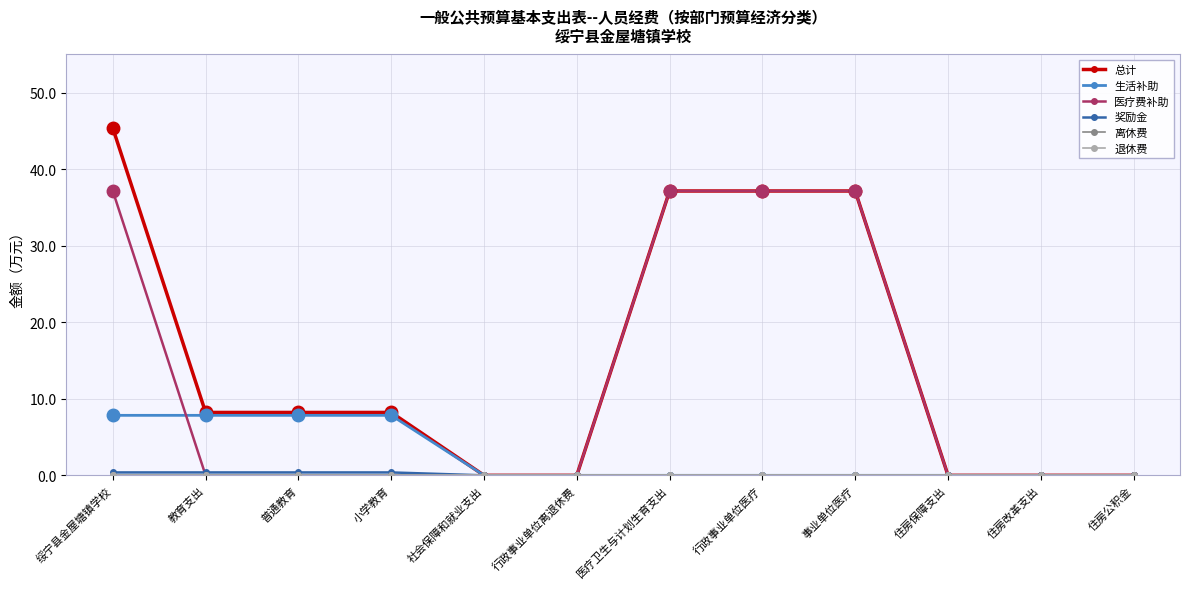

Is this an area chart (filled region under the line)?

No